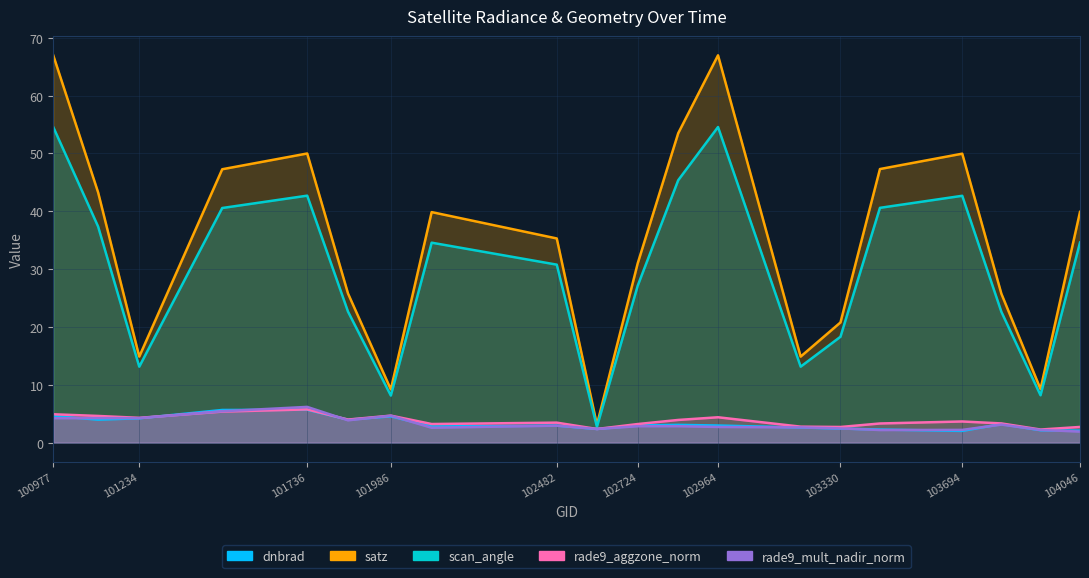

What are all the series names shown in the legend?

dnbrad, satz, scan_angle, rade9_aggzone_norm, rade9_mult_nadir_norm